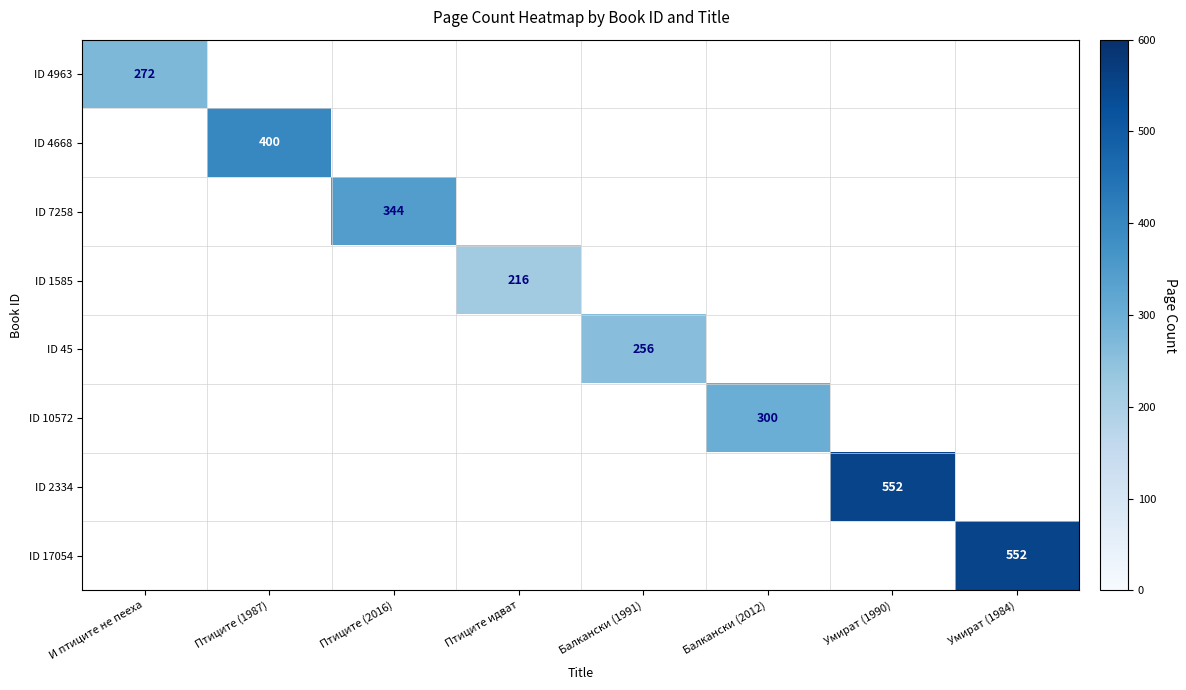

True or false: ID 1585 has a value of 293 at Птиците идват.

False